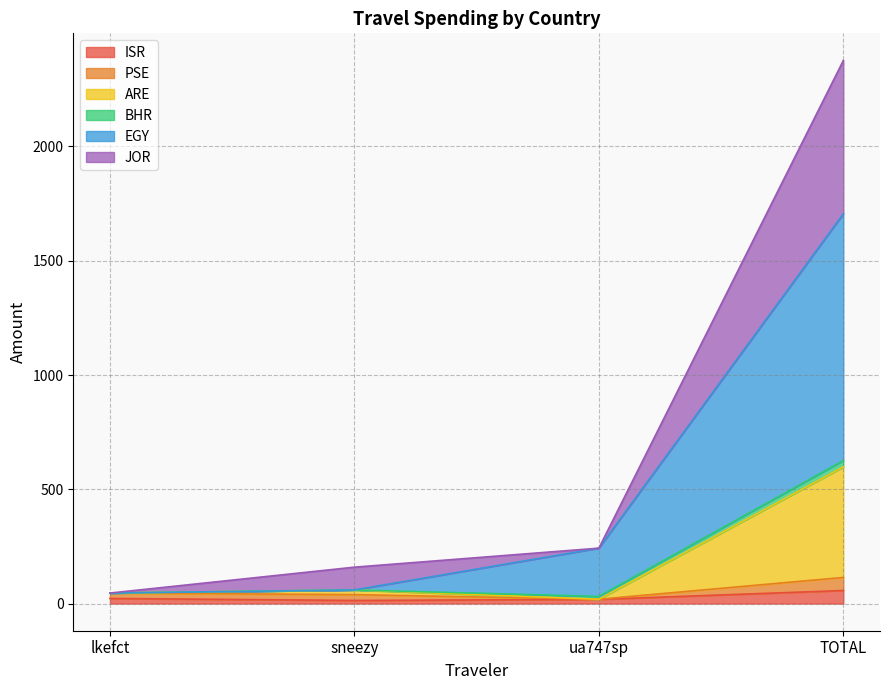

Where is the first local minimum for ARE?

ua747sp